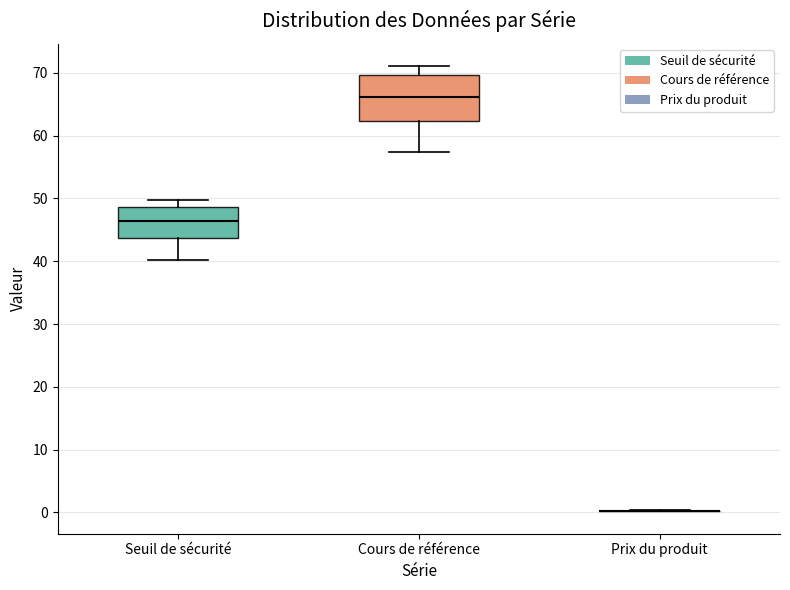

Which box is the tallest, from its lower edge to its upper edge?

Cours de référence